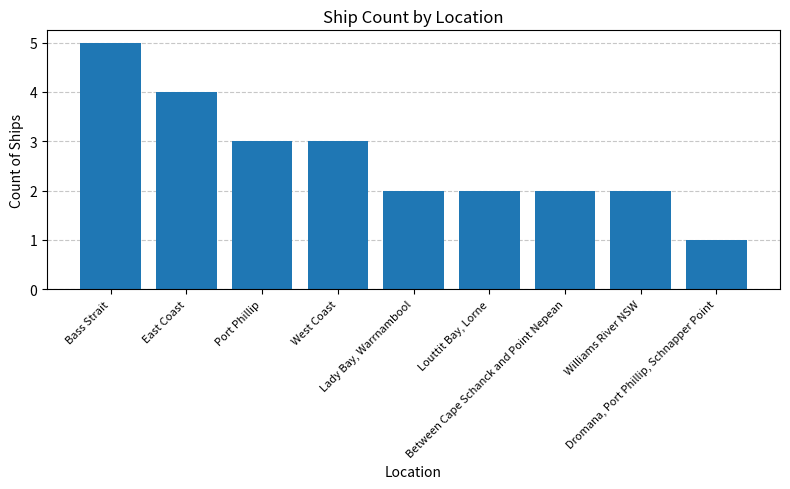

How many data points does each series have?

9